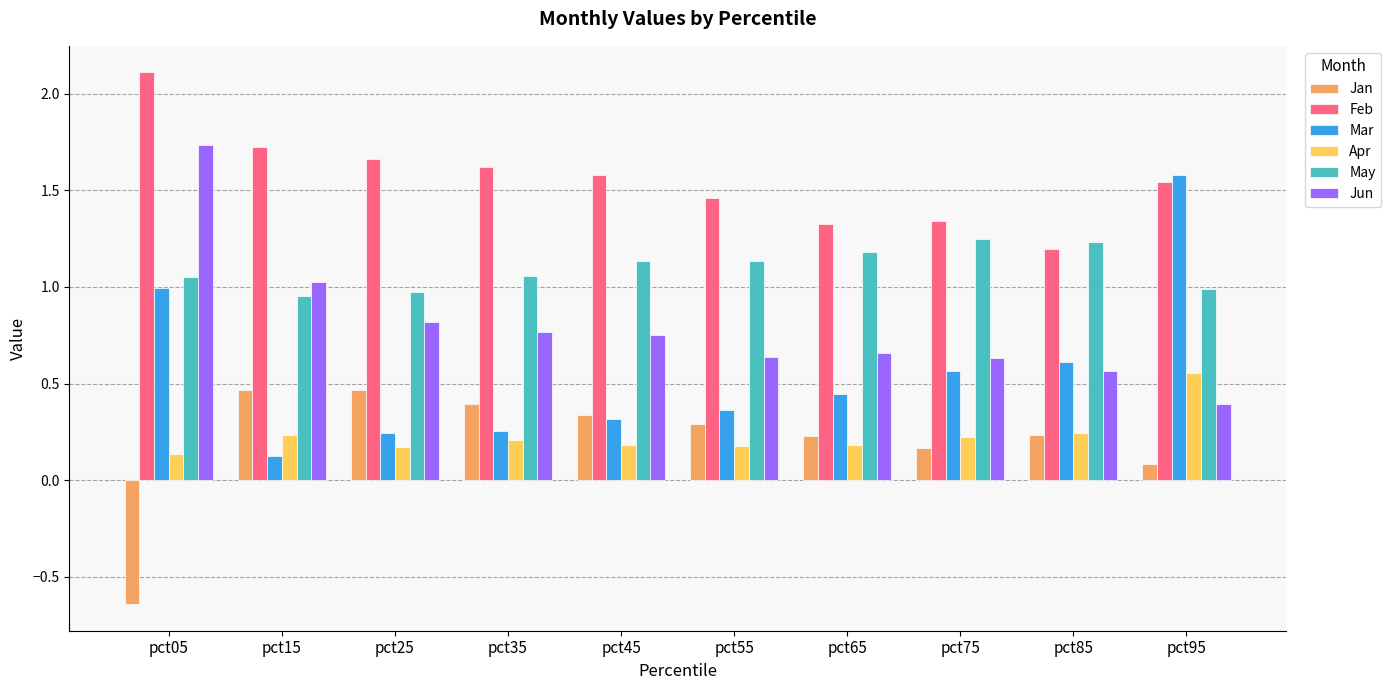

The Apr series shows 0.1 at pct35. True or false?

False